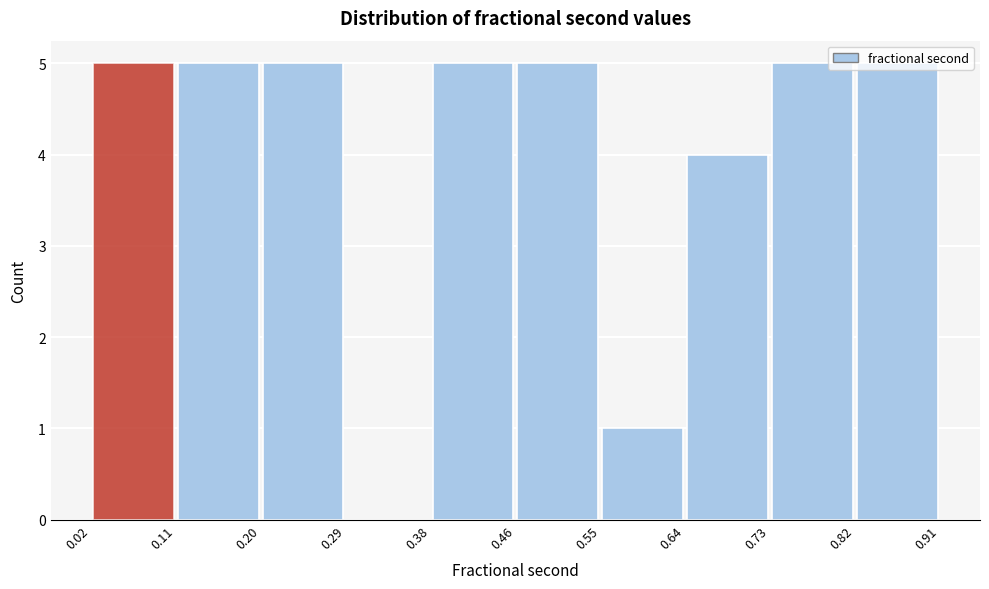

Reading left to right, transcribe this chart: for each bar, give the range it covers on the x-axis and its height. The values are not printed on the chart, so give them approximately, as read against the axis.

0.02 to 0.11: 5
0.11 to 0.20: 5
0.20 to 0.29: 5
0.29 to 0.38: 0
0.38 to 0.46: 5
0.46 to 0.55: 5
0.55 to 0.64: 1
0.64 to 0.73: 4
0.73 to 0.82: 5
0.82 to 0.91: 5